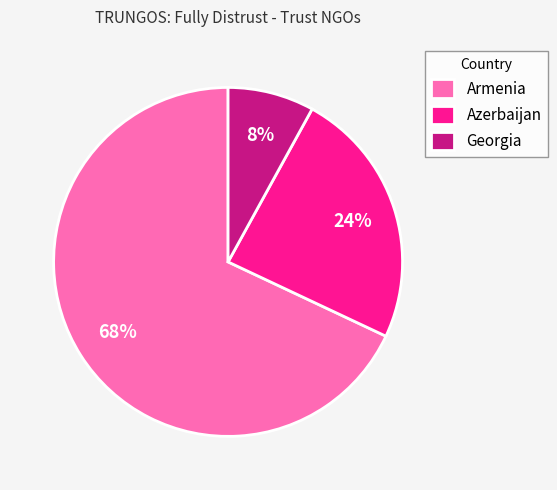

Which has a higher value, Georgia or Azerbaijan?

Azerbaijan